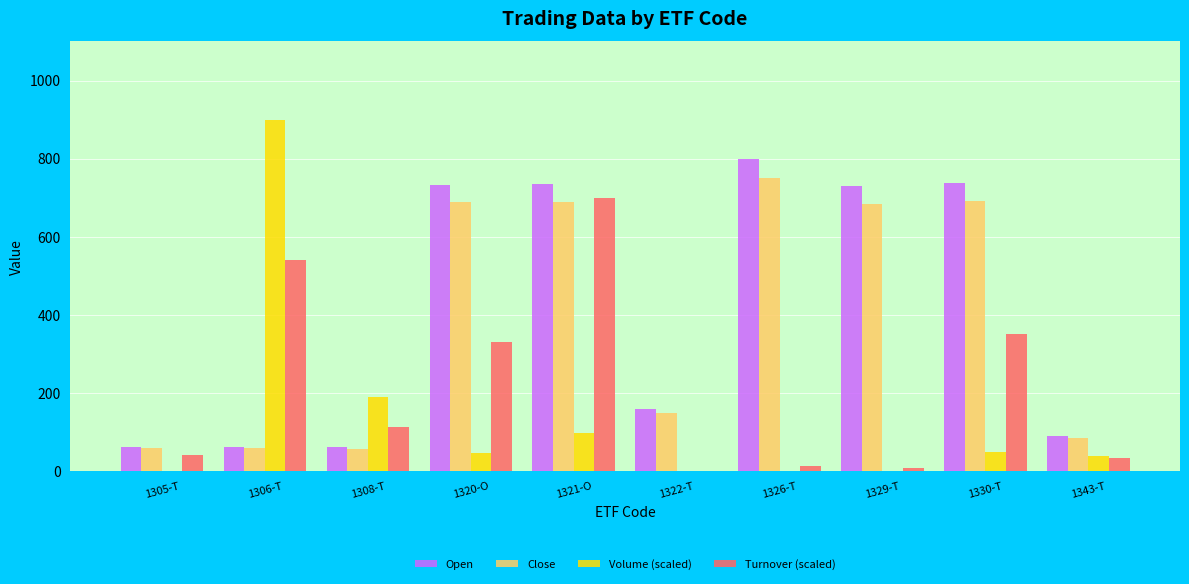

The Volume (scaled) series shows 189.8 at 1308-T. True or false?

True